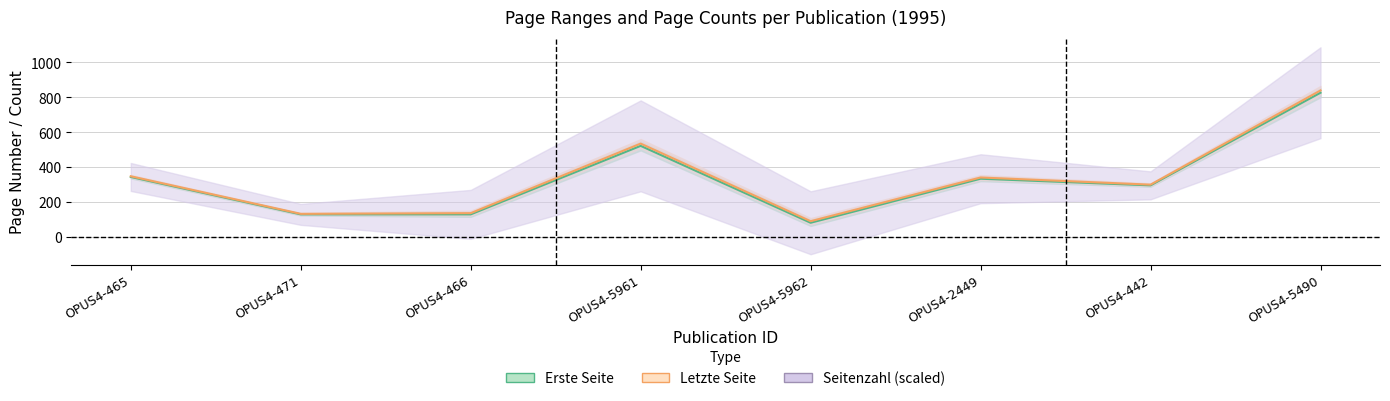

Reading right to left, transcribe all the data shown in this chart.

Erste Seite: OPUS4-5490=825	OPUS4-442=295	OPUS4-2449=333	OPUS4-5962=81	OPUS4-5961=521	OPUS4-466=129	OPUS4-471=129	OPUS4-465=343
Letzte Seite: OPUS4-5490=838	OPUS4-442=299	OPUS4-2449=340	OPUS4-5962=90	OPUS4-5961=534	OPUS4-466=136	OPUS4-471=132	OPUS4-465=347
Seitenzahl: OPUS4-5490=825	OPUS4-442=295	OPUS4-2449=333	OPUS4-5962=81	OPUS4-5961=521	OPUS4-466=129	OPUS4-471=129	OPUS4-465=343